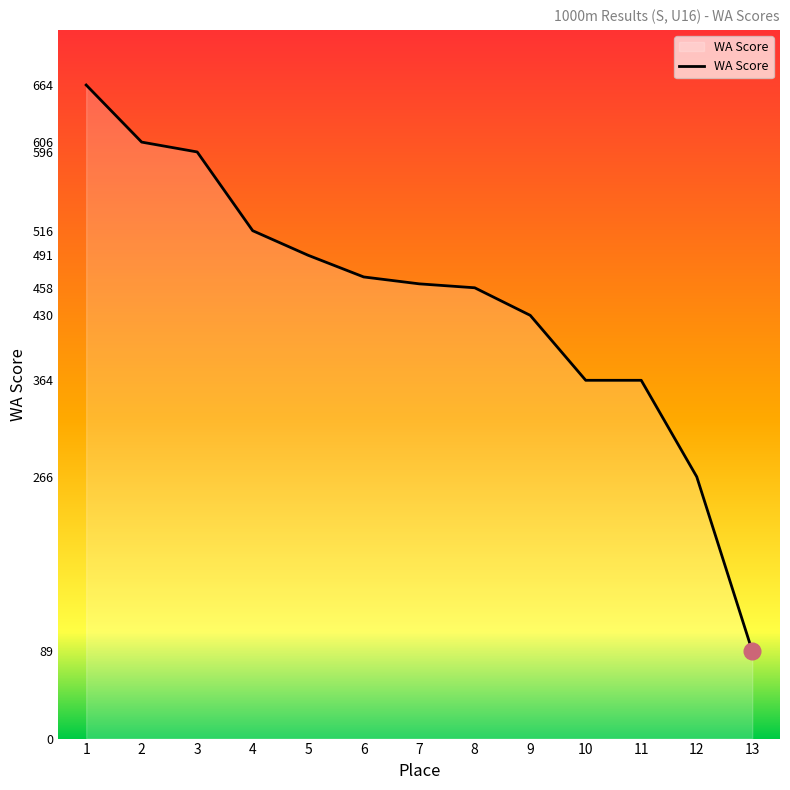

What is the difference between the maximum and minimum values?

575